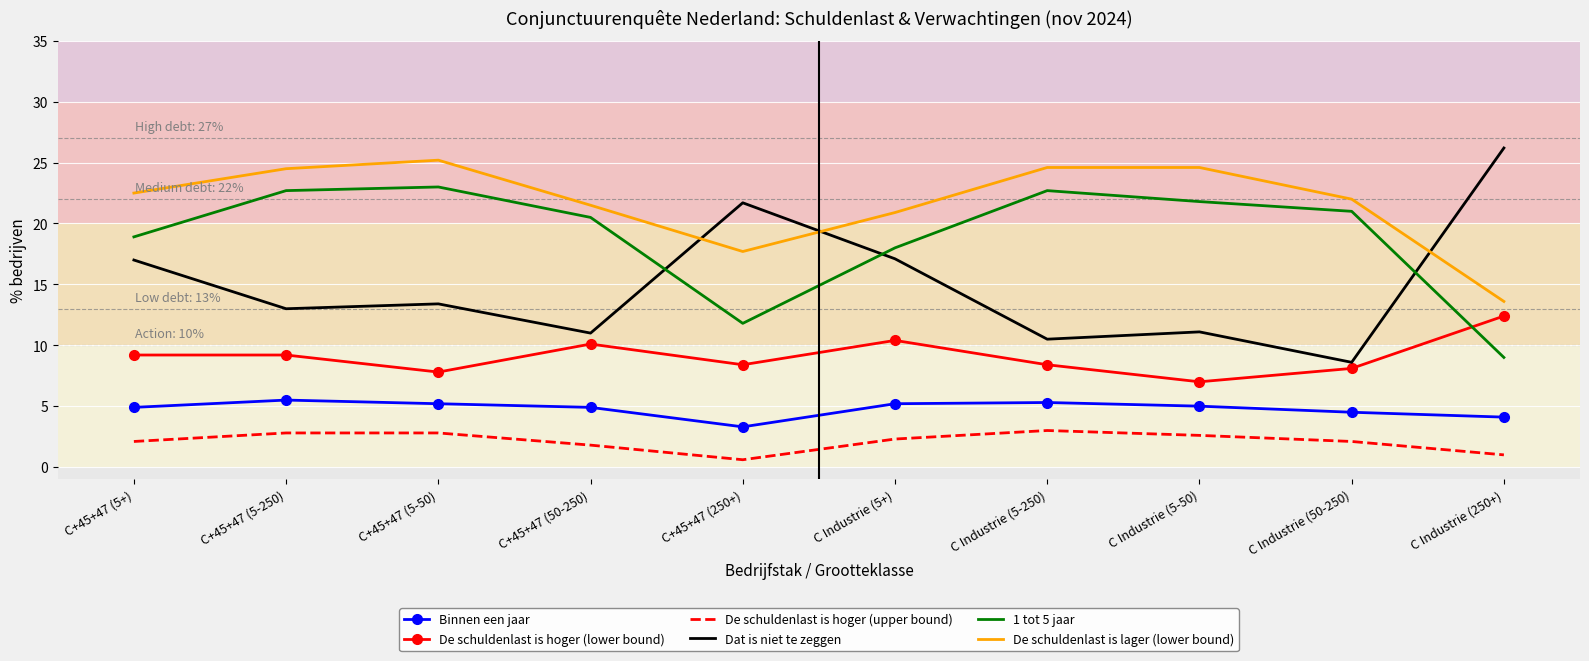

What is the spread (max minus min) of values at C+45+47 (5+)?

20.4